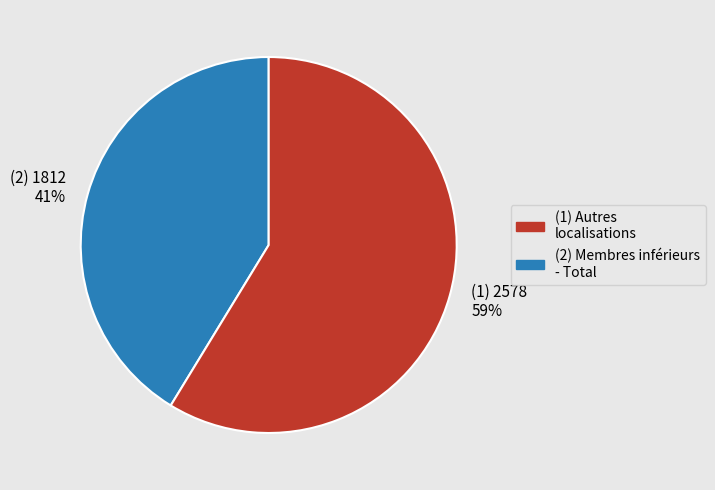

Is there any slice that represents more than half of the pie?

Yes